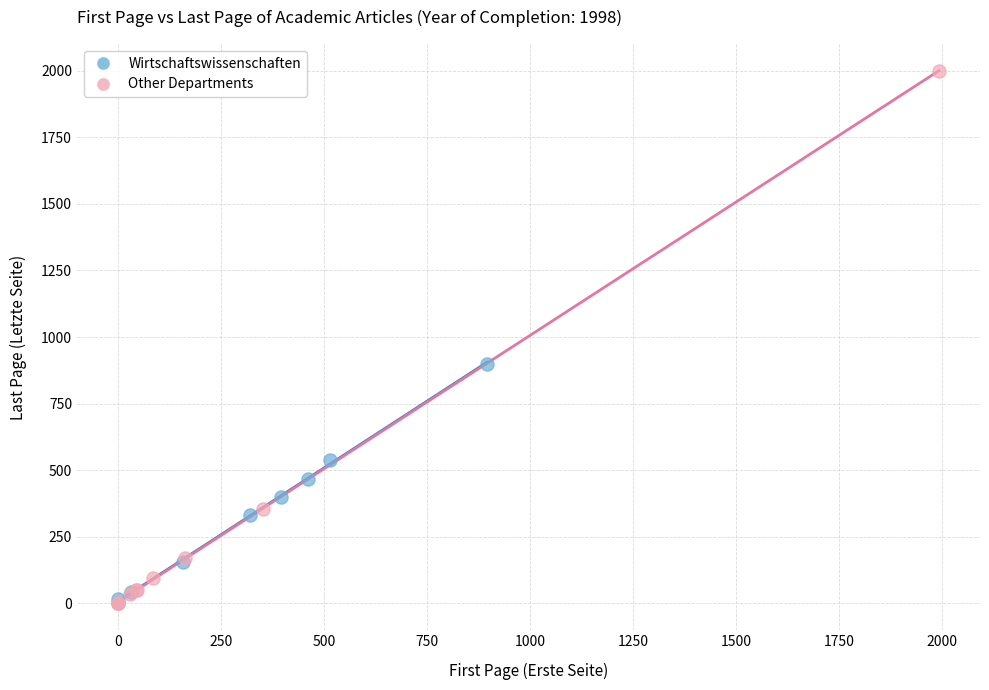

What are all the series names shown in the legend?

Wirtschaftswissenschaften, Other Departments